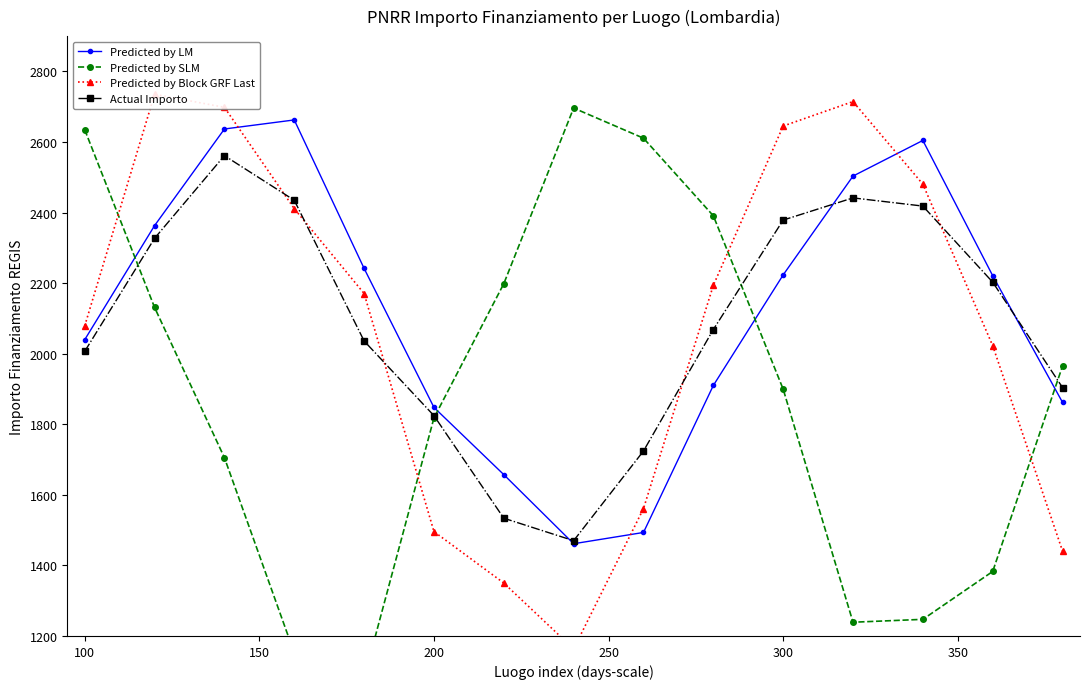

What is the lowest value of the Predicted by LM series?

1461.4